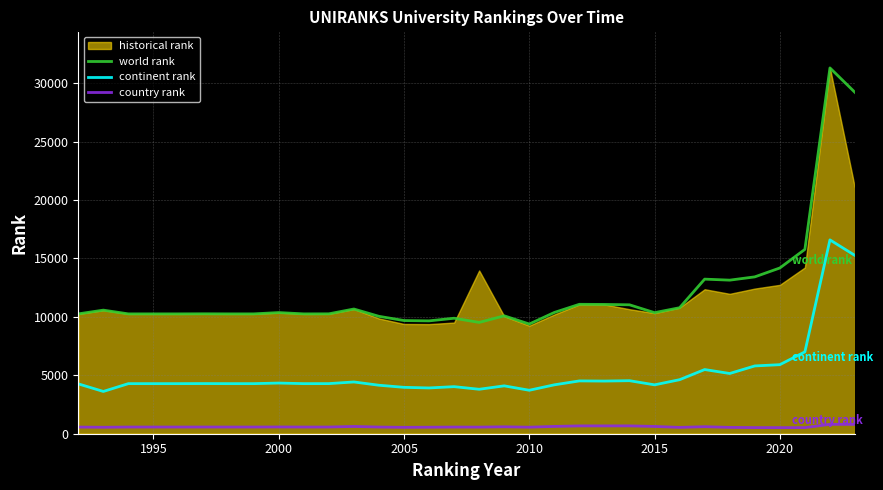

The continent rank series shows 4970 at 2010. True or false?

False